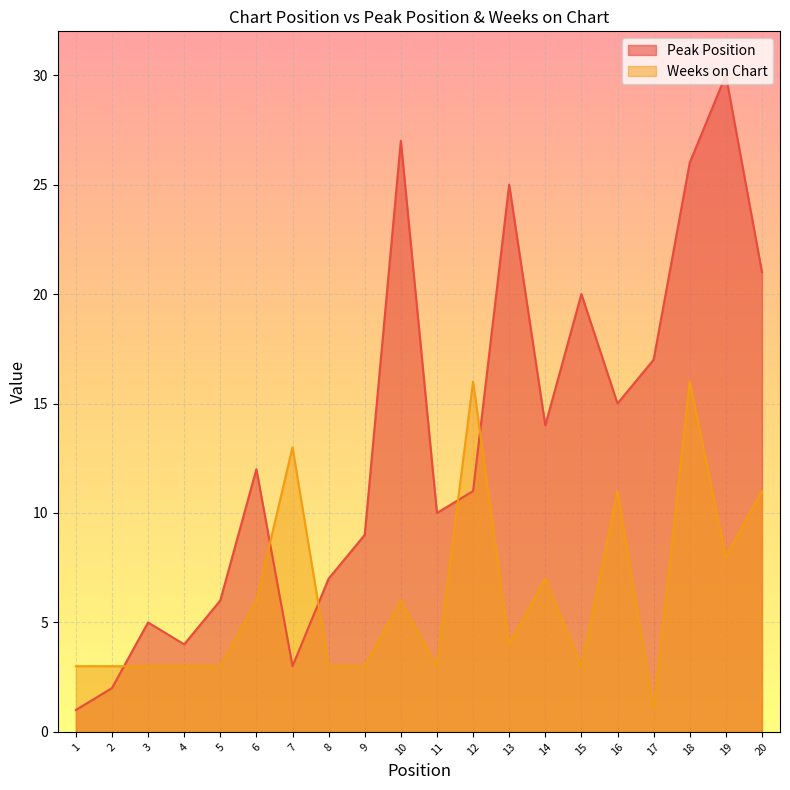

What is the difference between the Weeks on Chart values at 9 and 12?

13